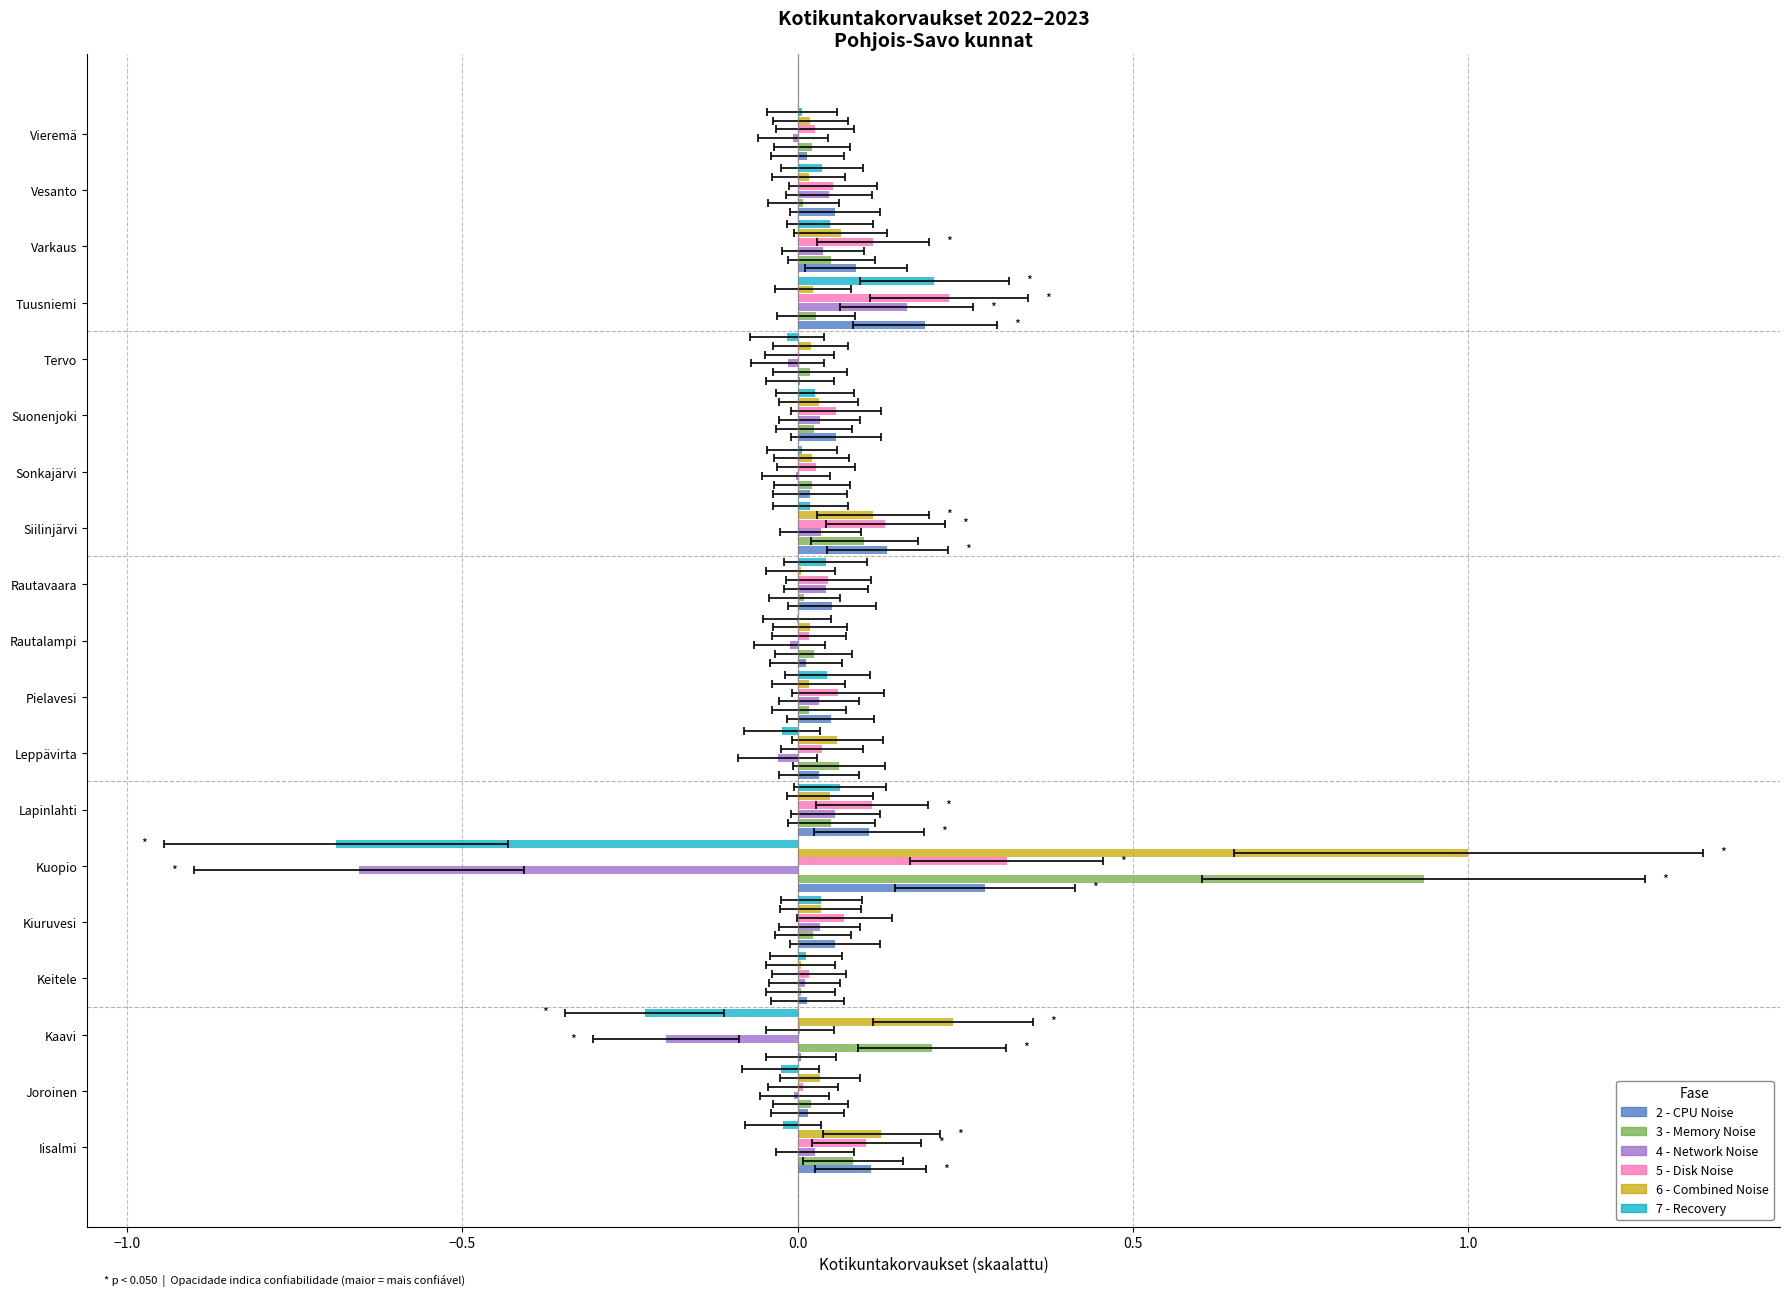

What is the difference between the maximum and minimum values in the 4 - Network Noise series?

0.8